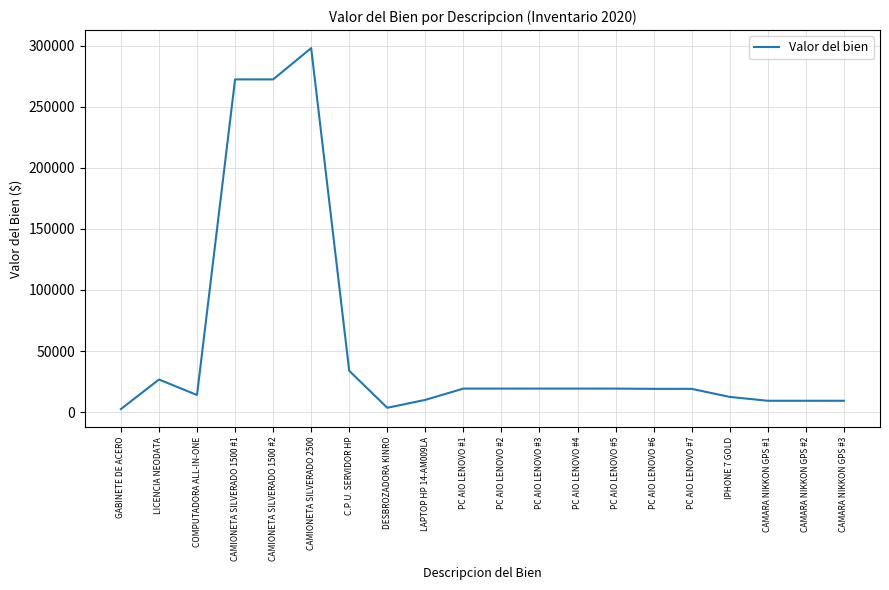

At which label is the value closest to 150249?

C.P.U. SERVIDOR HP